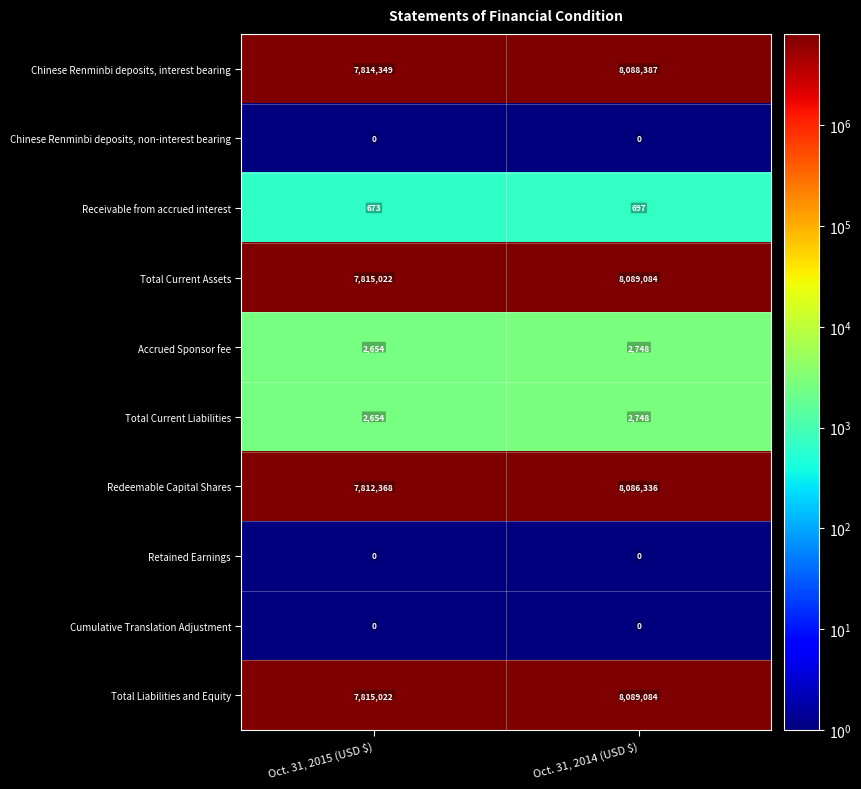

Read the Redeemable Capital Shares value at Oct. 31, 2015 (USD $), to the nearest 100.

7812400